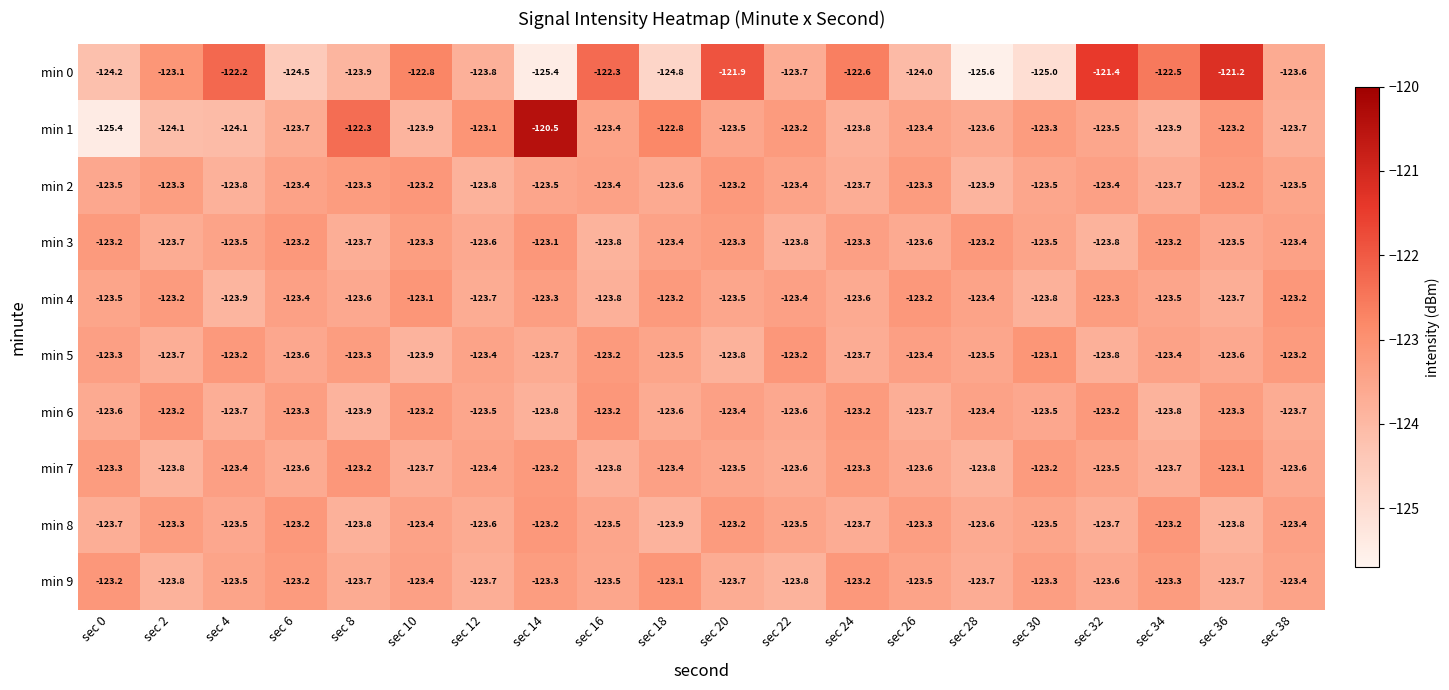

Is it true that min 3 equals -123.4 at sec 18?

True